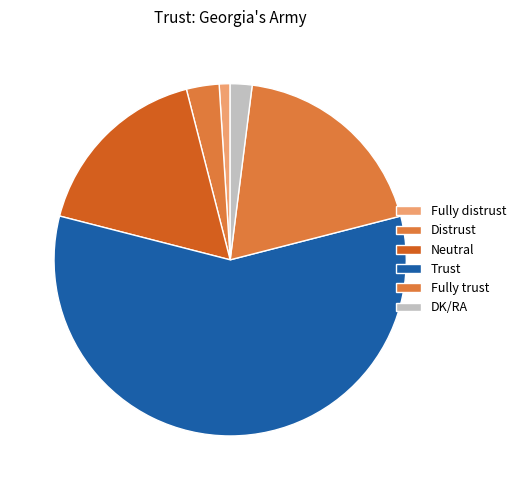

Which has a higher value, Fully trust or DK/RA?

Fully trust